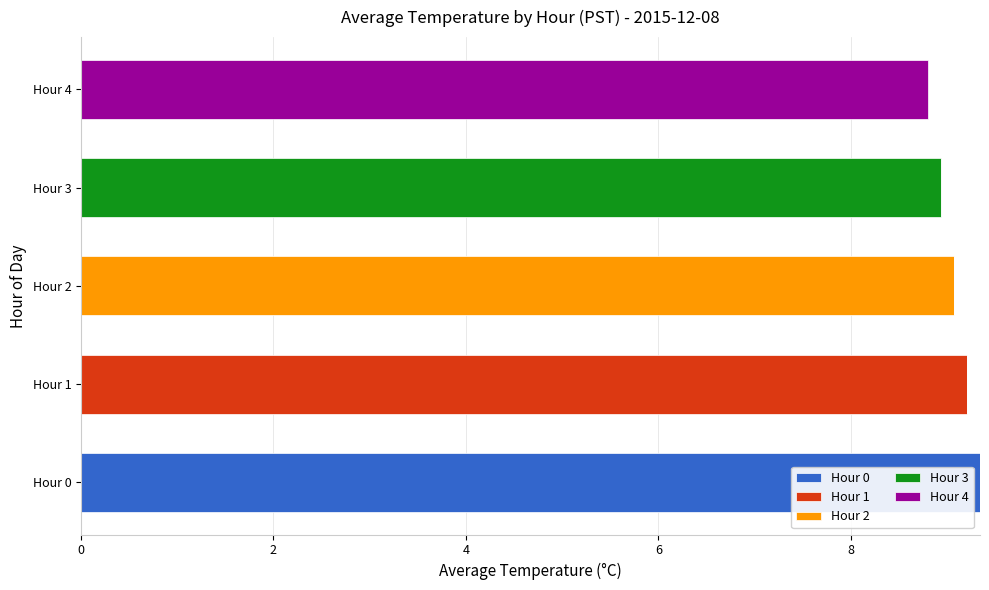

What is the total value across all series at Hour 1?

9.2